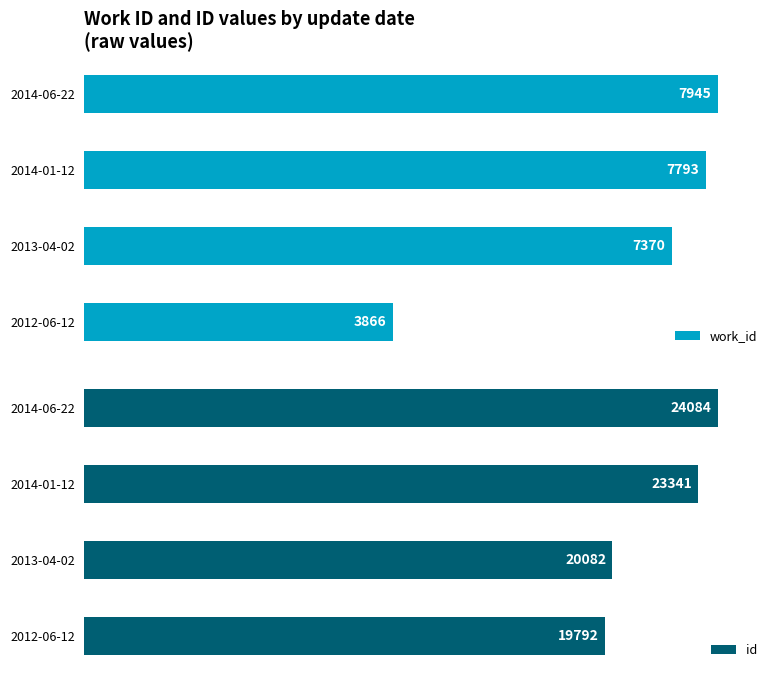

Rank the categories by work_id value from lowest to highest.

2012-06-12, 2013-04-02, 2014-01-12, 2014-06-22